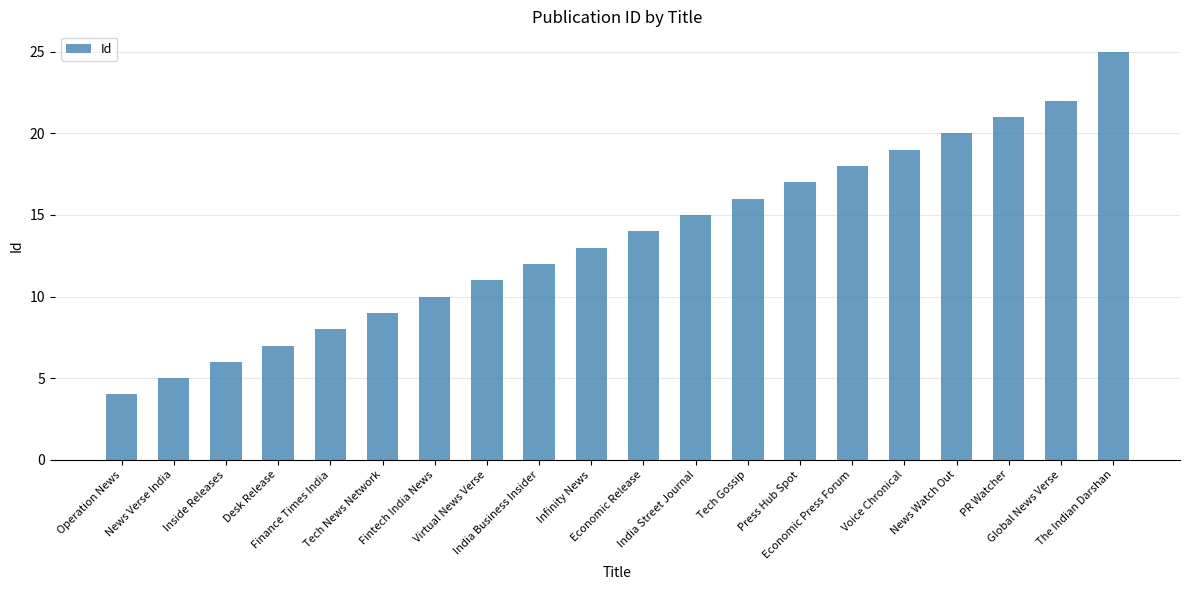

Where is the data nearest to the value 14?

Economic Release